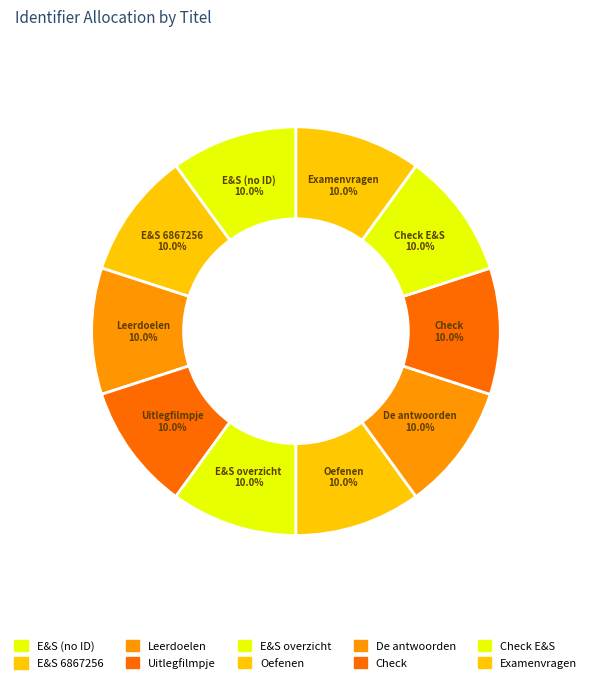

Is the sum of E&S overzicht and Leerdoelen greater than half?

No